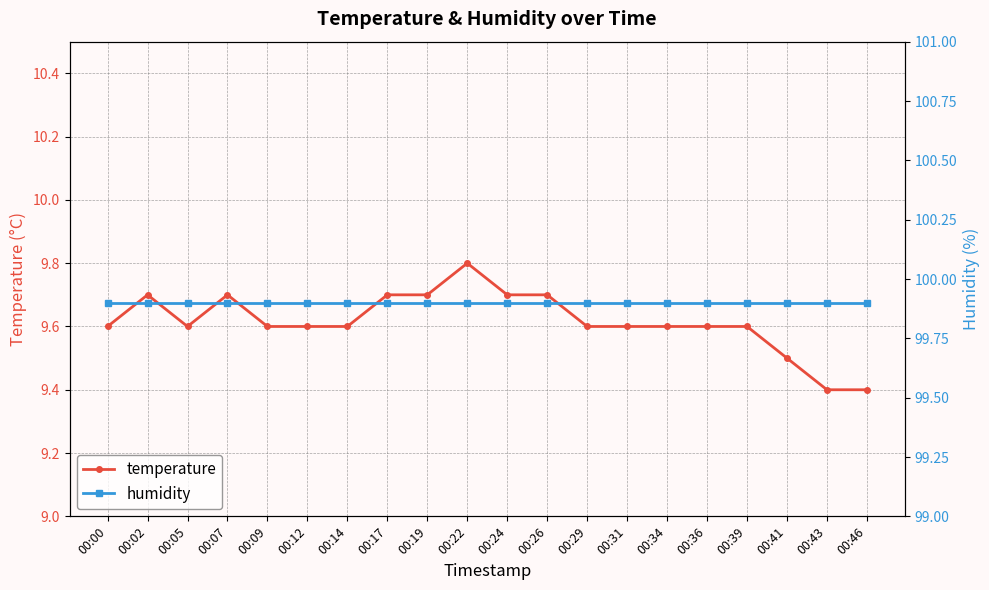

At which label does temperature reach its peak?

00:22